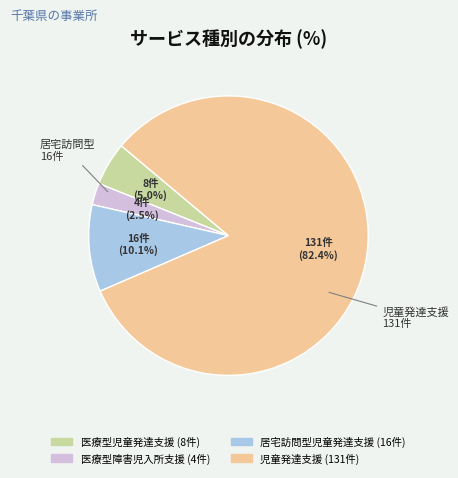

True or false: 居宅訪問型児童発達支援 accounts for 10% of the total.

True